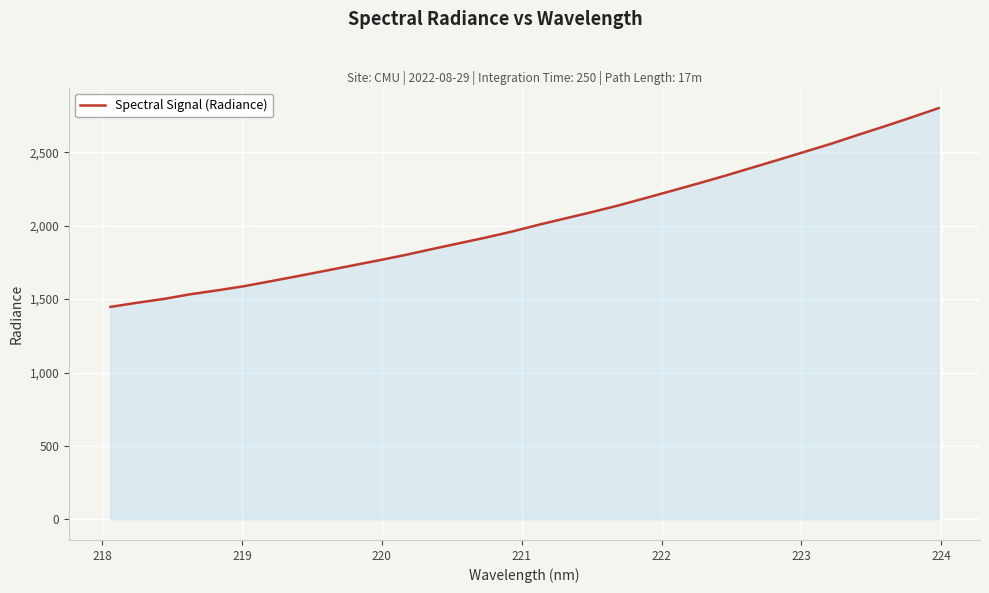

What is the difference between the maximum and minimum values?

1353.4